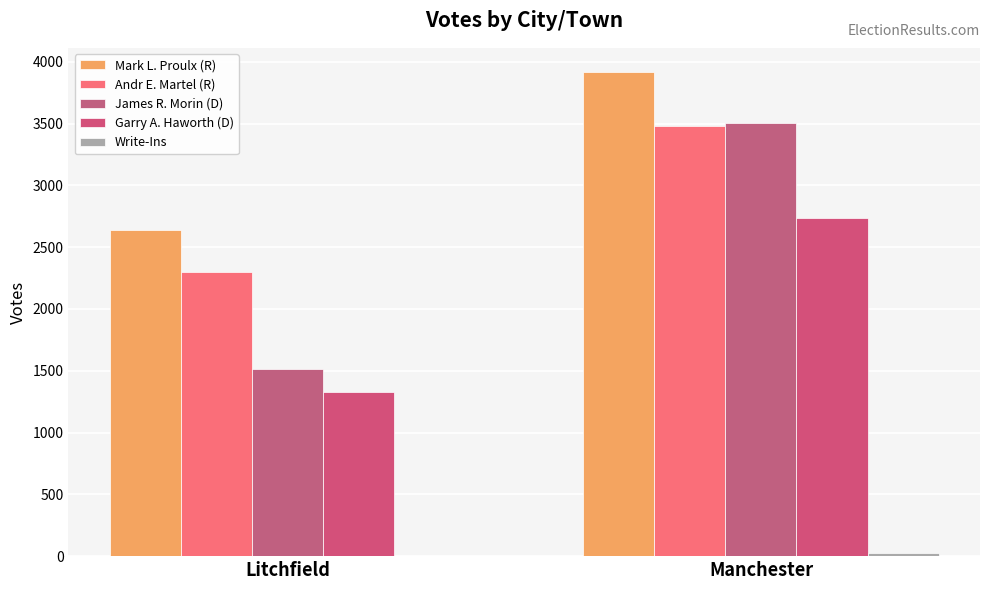

At which category is the sum across all series the highest?

Manchester